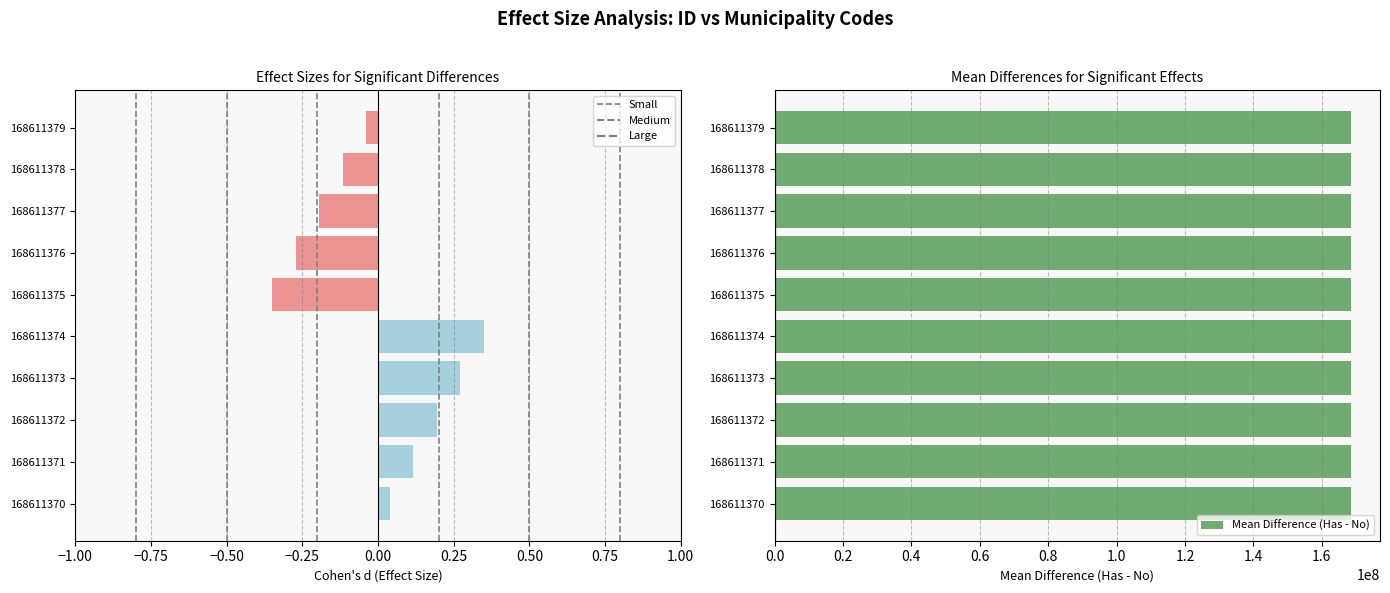

How many data points in Mean Difference (Has - No) are less than 168573375?

5